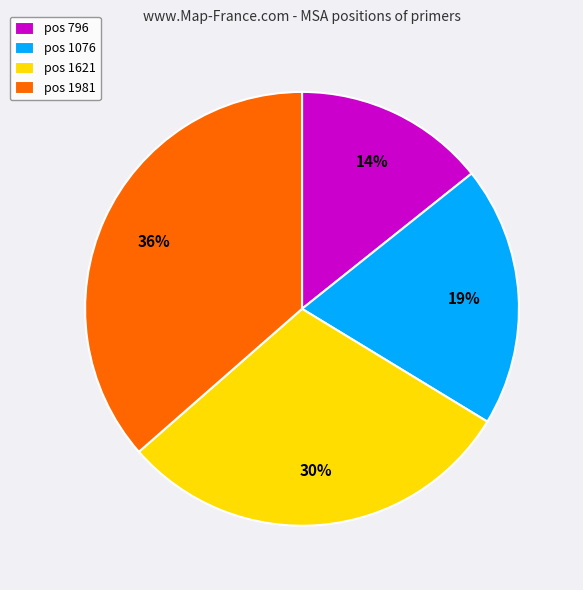

To the nearest percent, what is the difference between the largest and smallest slice percentages?

22%